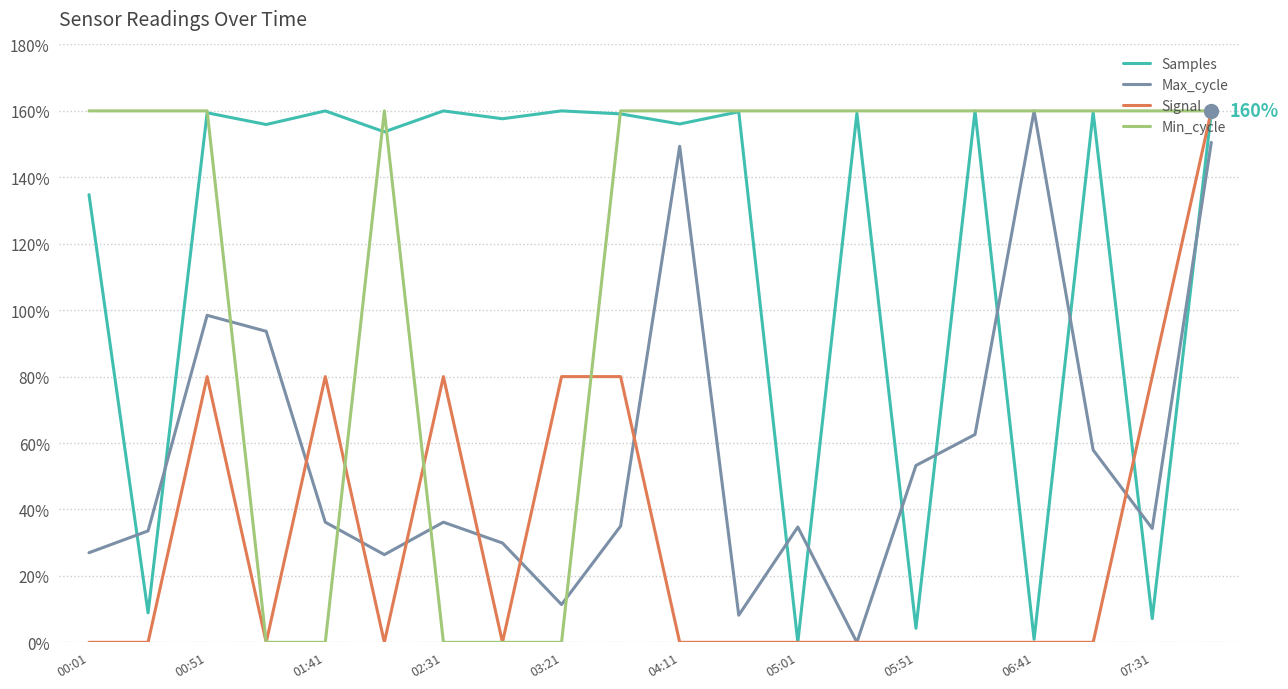

What is the maximum value for Signal?

160.0